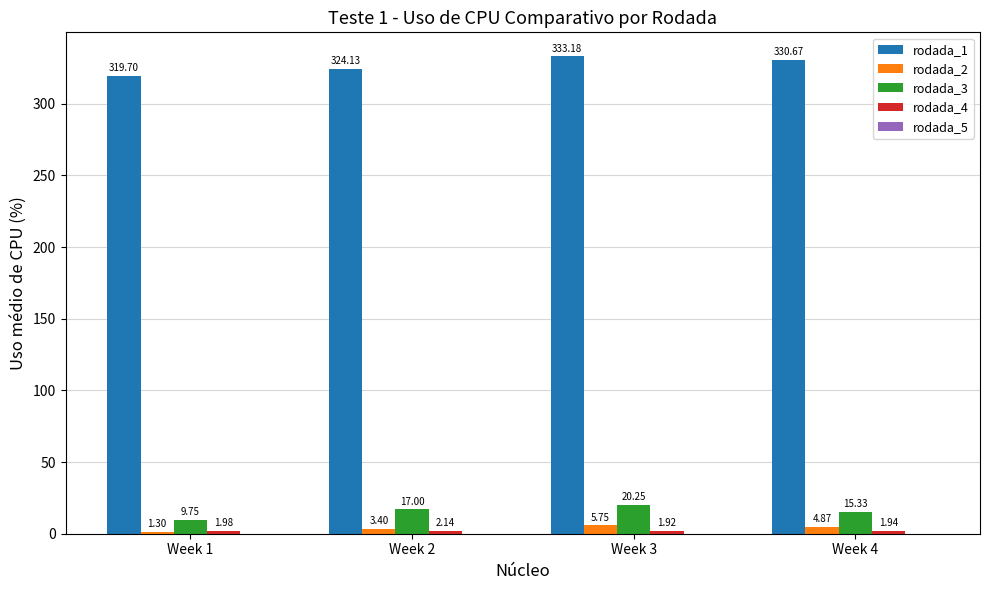

What is the total value across all series at Week 3?

360.7